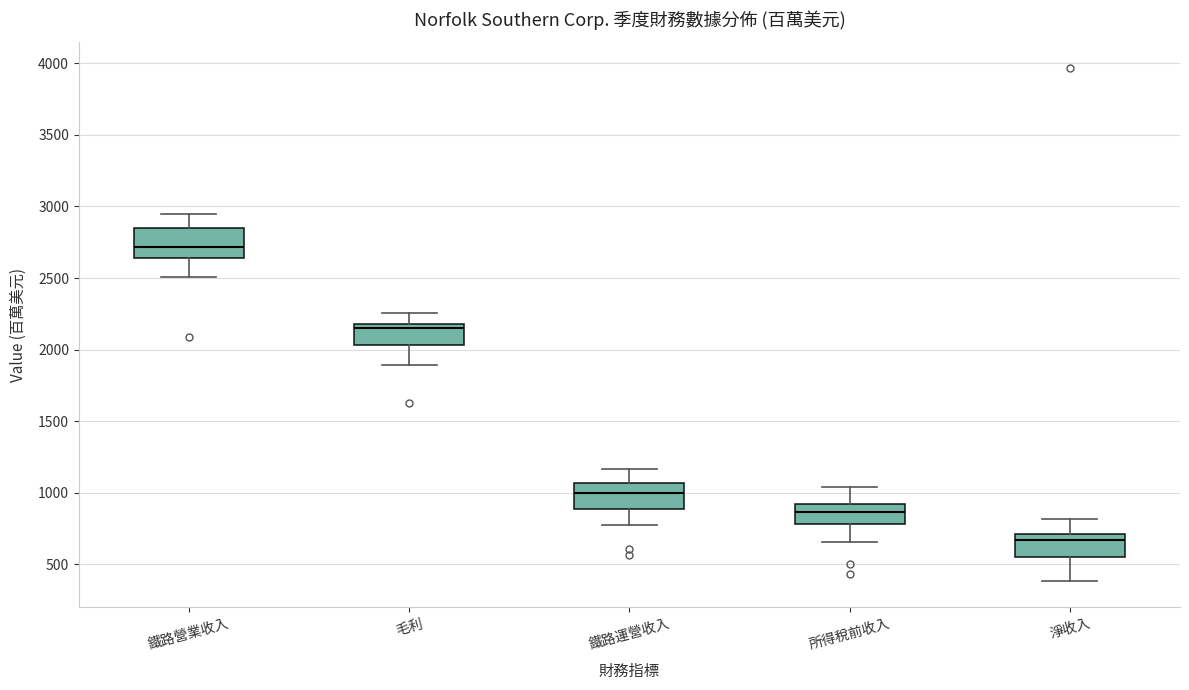

Reading left to right, transcribe this box plot: for each box, give where its median line is, the range the box spans, and where its two whiskers end, as read against the y-axis. The values are not printed on the chart, so give them approximately, as read against the axis.

鐵路營業收入: median 2700, box 2650 to 2850, whiskers 2500 to 2950
毛利: median 2150, box 2050 to 2200, whiskers 1900 to 2250
鐵路運營收入: median 1000, box 900 to 1050, whiskers 750 to 1150
所得稅前收入: median 850, box 800 to 900, whiskers 650 to 1050
淨收入: median 650, box 550 to 700, whiskers 400 to 800